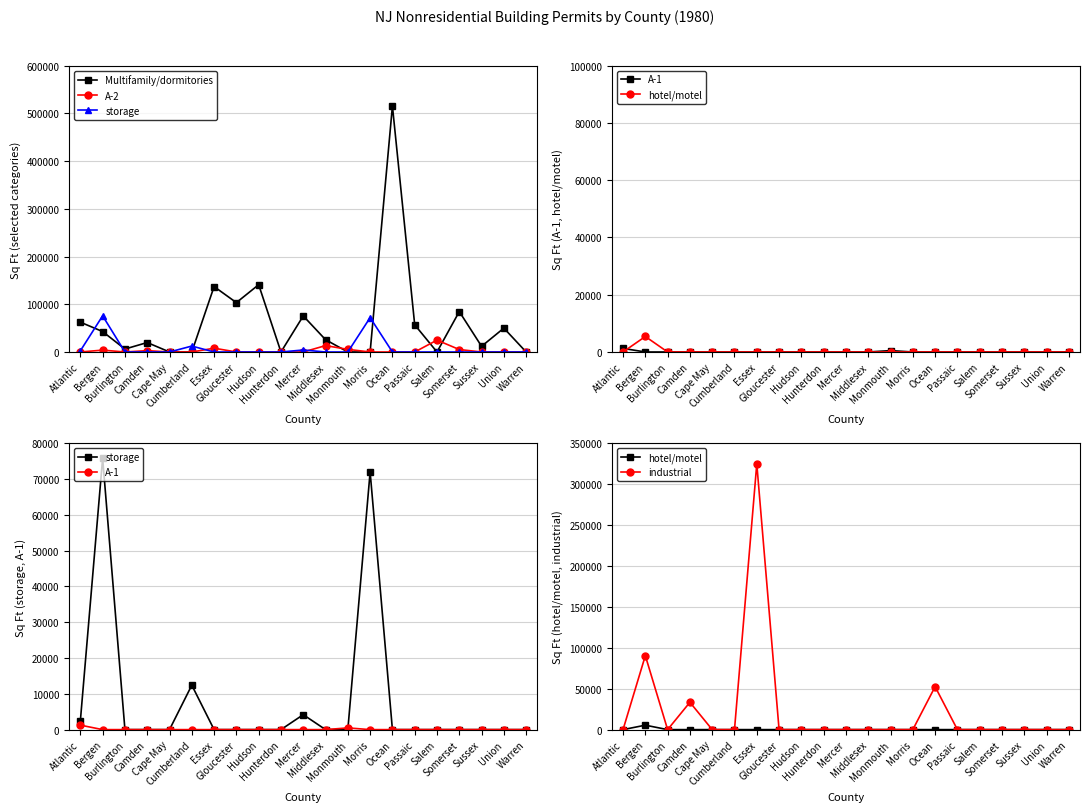

Is it true that A-2 equals -14718 at Cumberland?

False